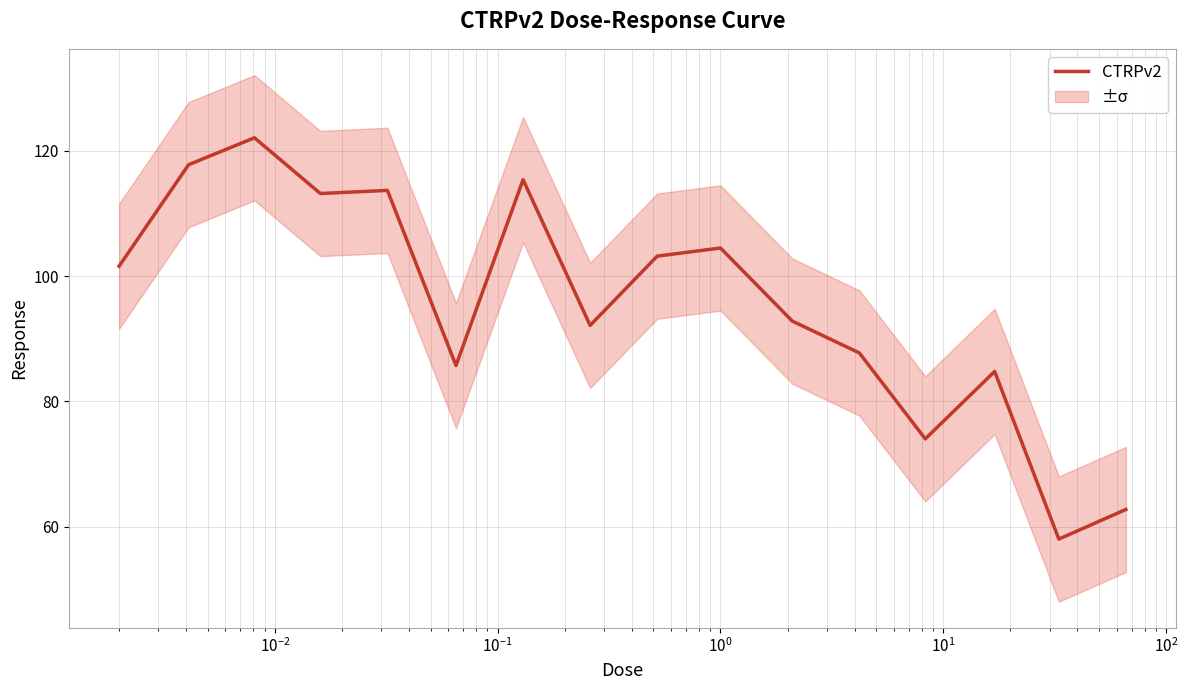

True or false: the data has more than 1 interior local peaks.

True